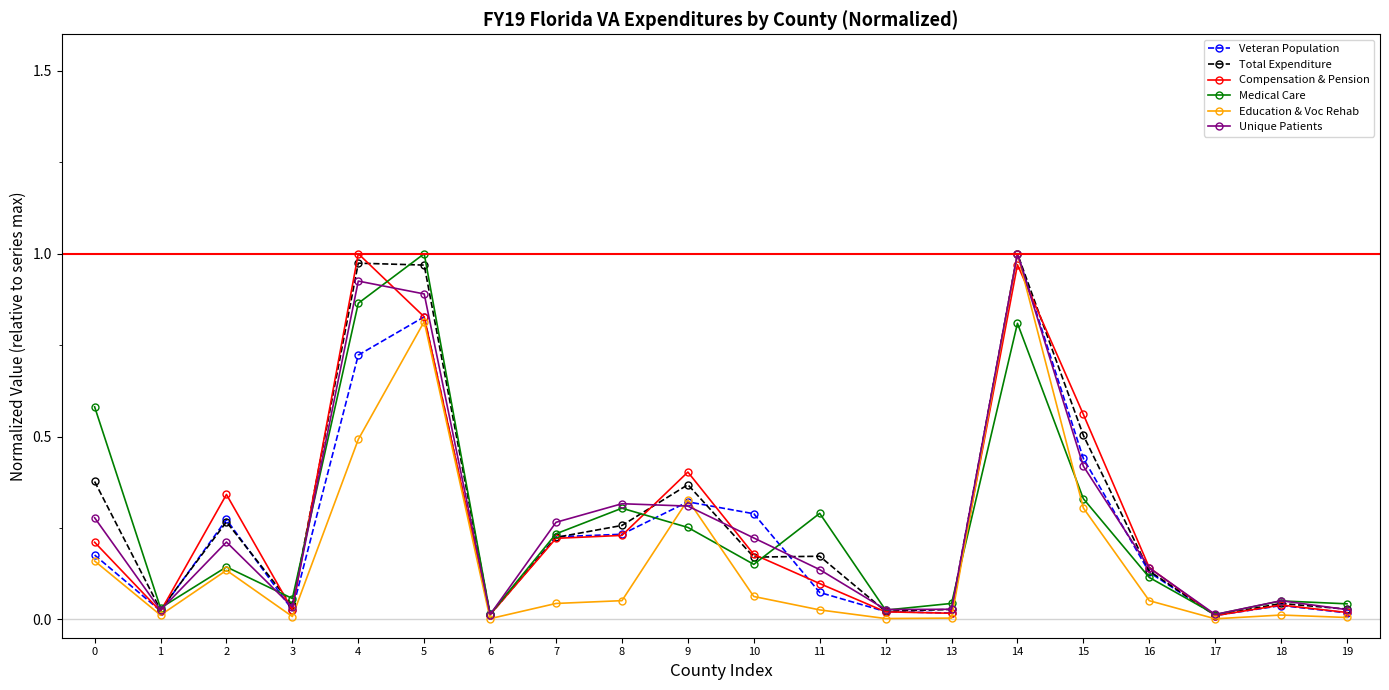

Between 2 and 9, which series saw the biggest shift?

Education & Voc Rehab